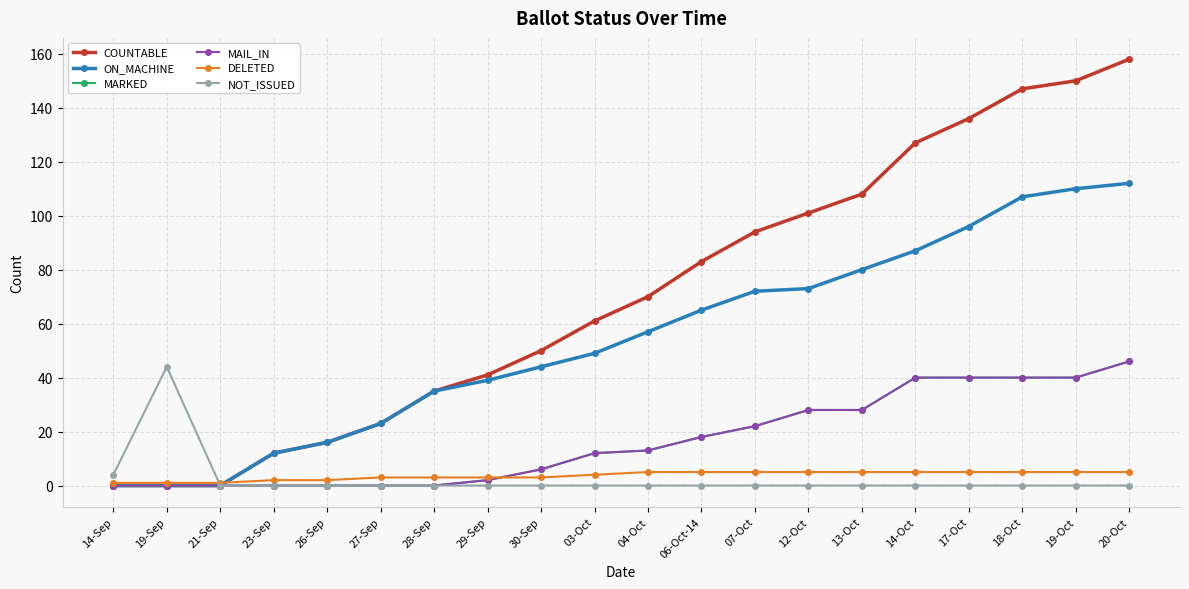

Is this an area chart (filled region under the line)?

No